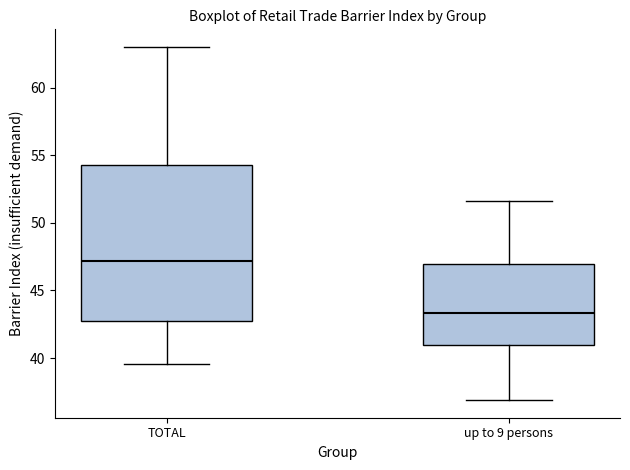

Reading left to right, transcribe this box plot: for each box, give where its median line is, the range the box spans, and where its two whiskers end, as read against the y-axis. The values are not printed on the chart, so give them approximately, as read against the axis.

TOTAL: median 47.0, box 42.5 to 54.5, whiskers 39.5 to 63.0
up to 9 persons: median 43.5, box 41.0 to 47.0, whiskers 37.0 to 51.5